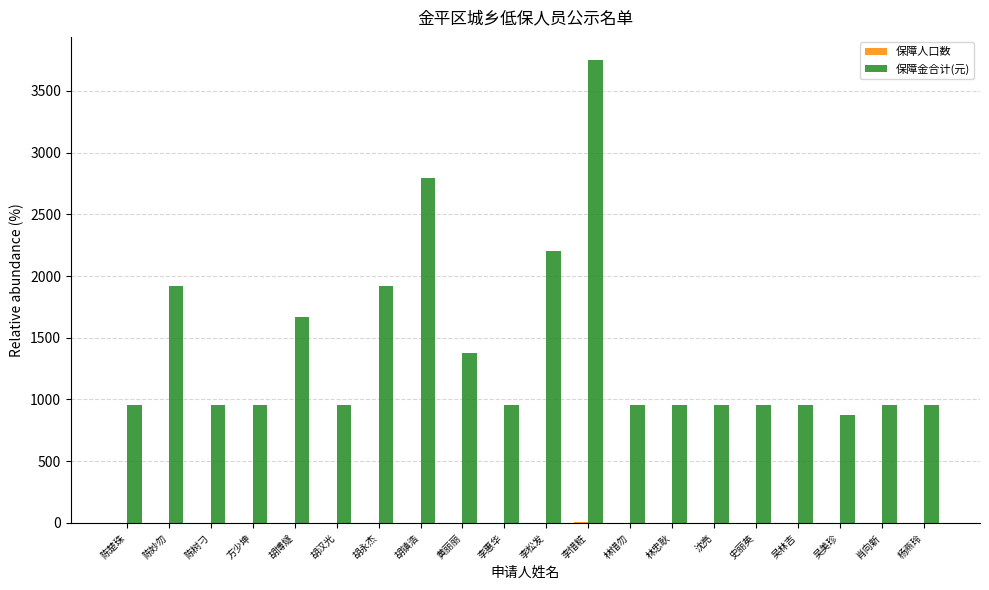

What is the maximum value shown in the chart?

3749